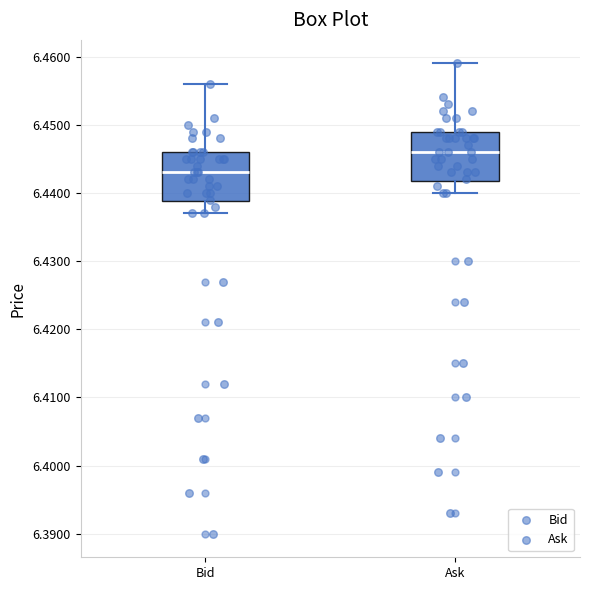

Reading left to right, transcribe this box plot: for each box, give where its median line is, the range the box spans, and where its two whiskers end, as read against the y-axis. The values are not printed on the chart, so give them approximately, as read against the axis.

Bid: median 6.443, box 6.439 to 6.446, whiskers 6.437 to 6.456
Ask: median 6.446, box 6.442 to 6.449, whiskers 6.440 to 6.459